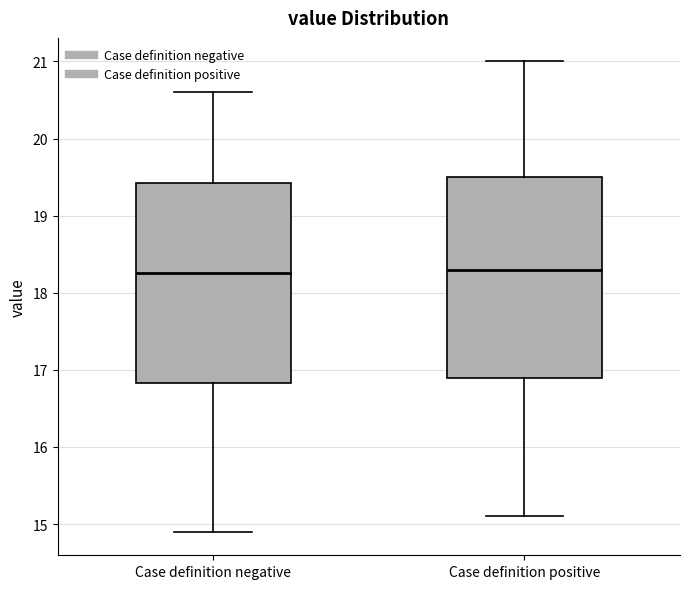

Where does the upper whisker of the box for Case definition positive end on the y-axis? The values are not printed on the chart, so give them approximately, as read against the axis.

21.0